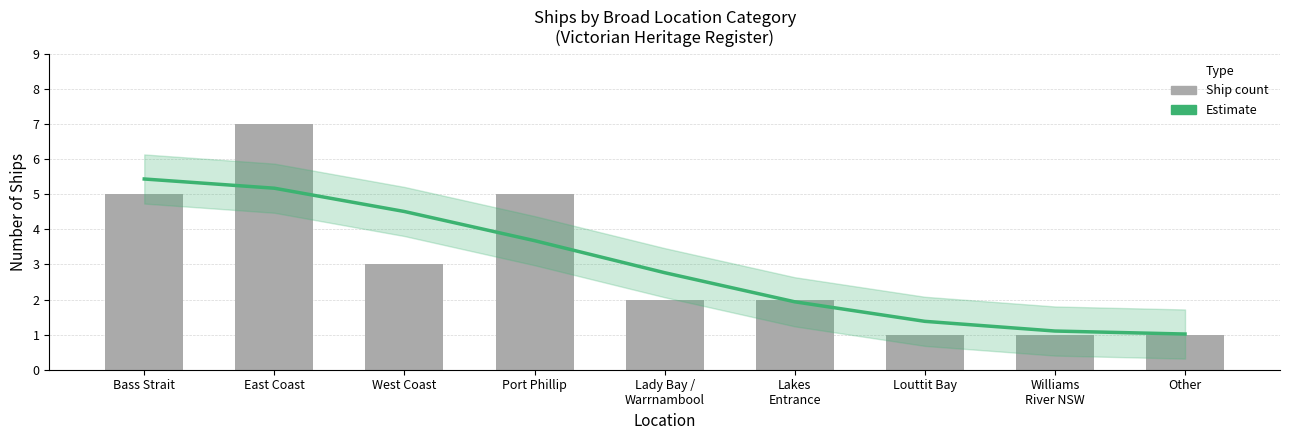

Count the number of data series in this chart.

2